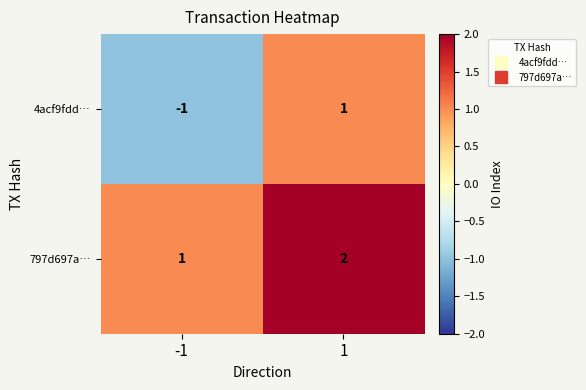

How many distinct data groups are displayed?

2